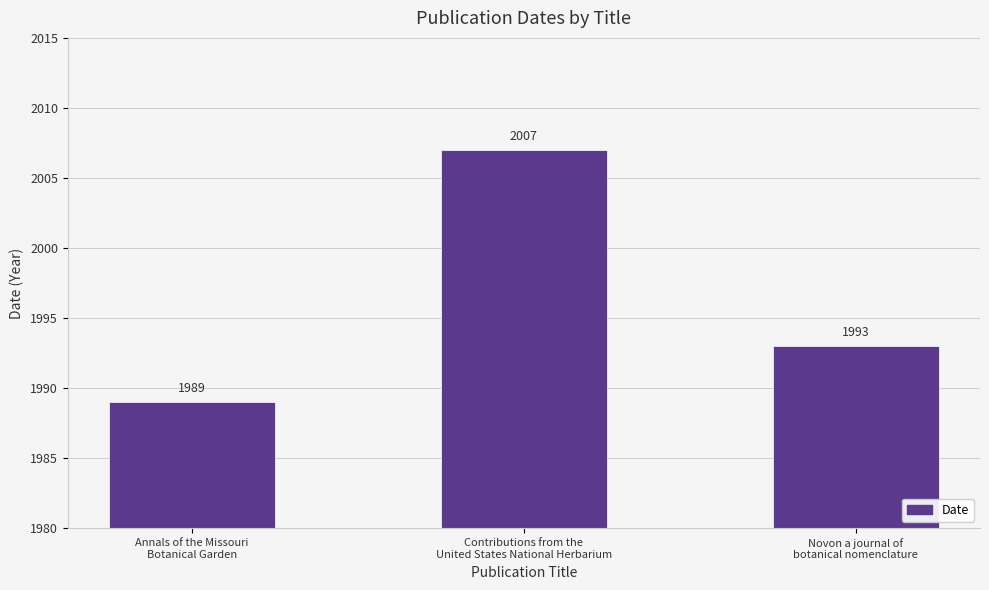

What is the ratio of the value at Novon a journal of
botanical nomenclature to the value at Contributions from the
United States National Herbarium?

1.0